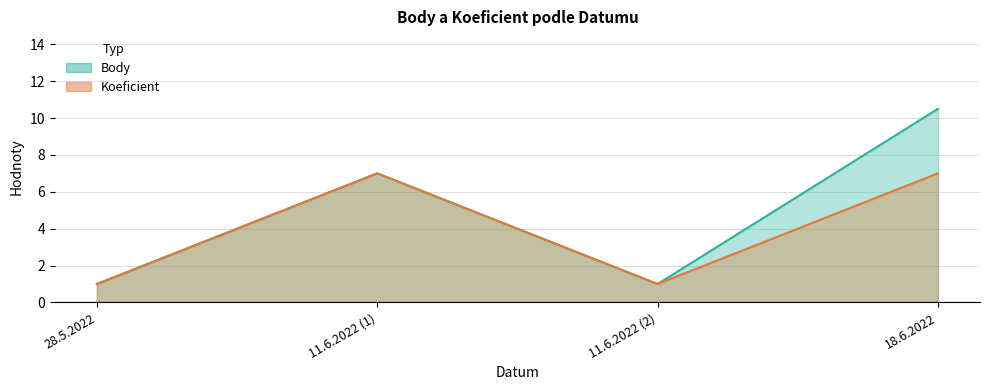

What is the minimum value for Body?

1.0